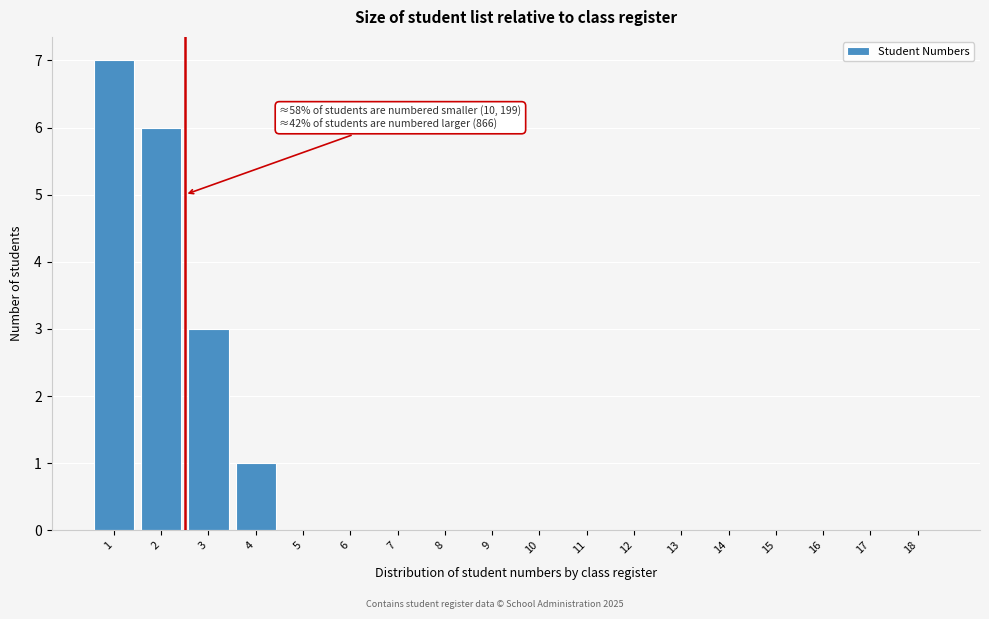

Reading right to left, what are all the values shown in this chart?

18=0	17=0	16=0	15=0	14=0	13=0	12=0	11=0	10=0	9=0	8=0	7=0	6=0	5=0	4=1	3=3	2=6	1=7